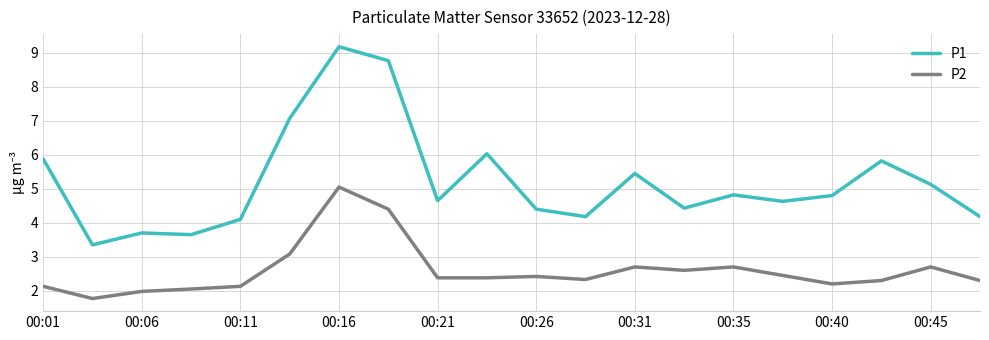

True or false: P1 and P2 intersect in this chart.

False